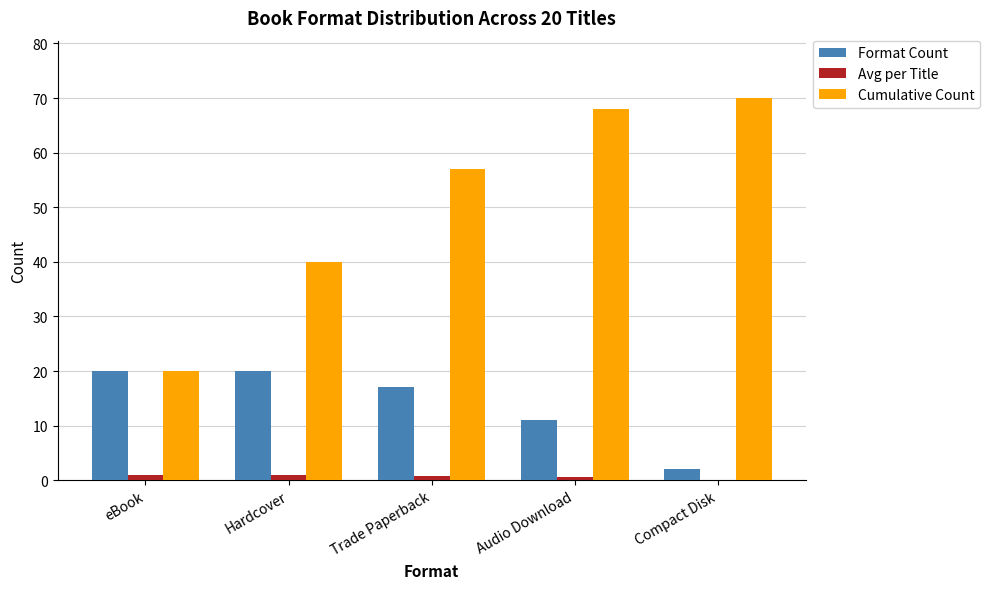

Count the number of categories in the chart.

5